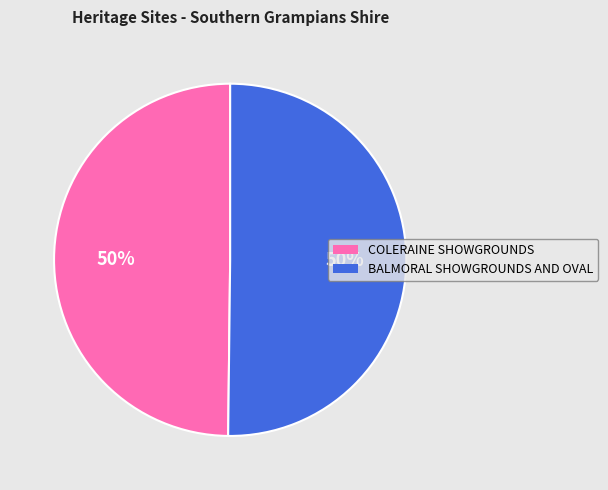

What is the ratio of the value at COLERAINE SHOWGROUNDS to the value at BALMORAL SHOWGROUNDS AND OVAL?

1.0